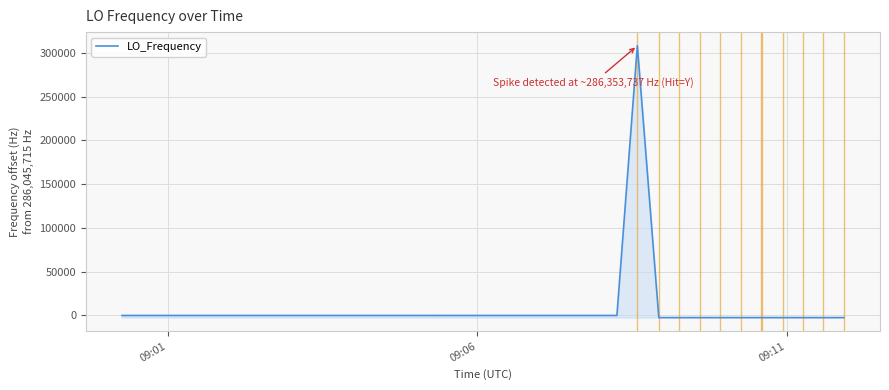

What is the difference between the maximum and minimum values?

310473.8